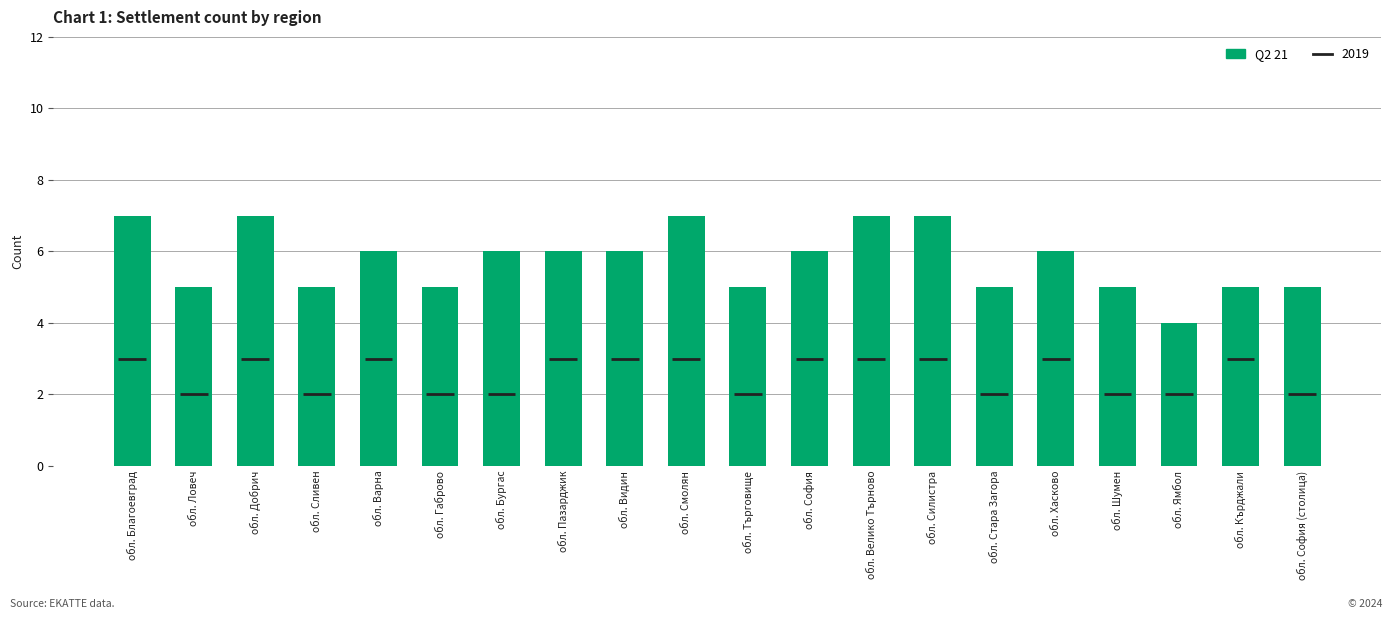

What is the difference between the second highest and minimum values?

3